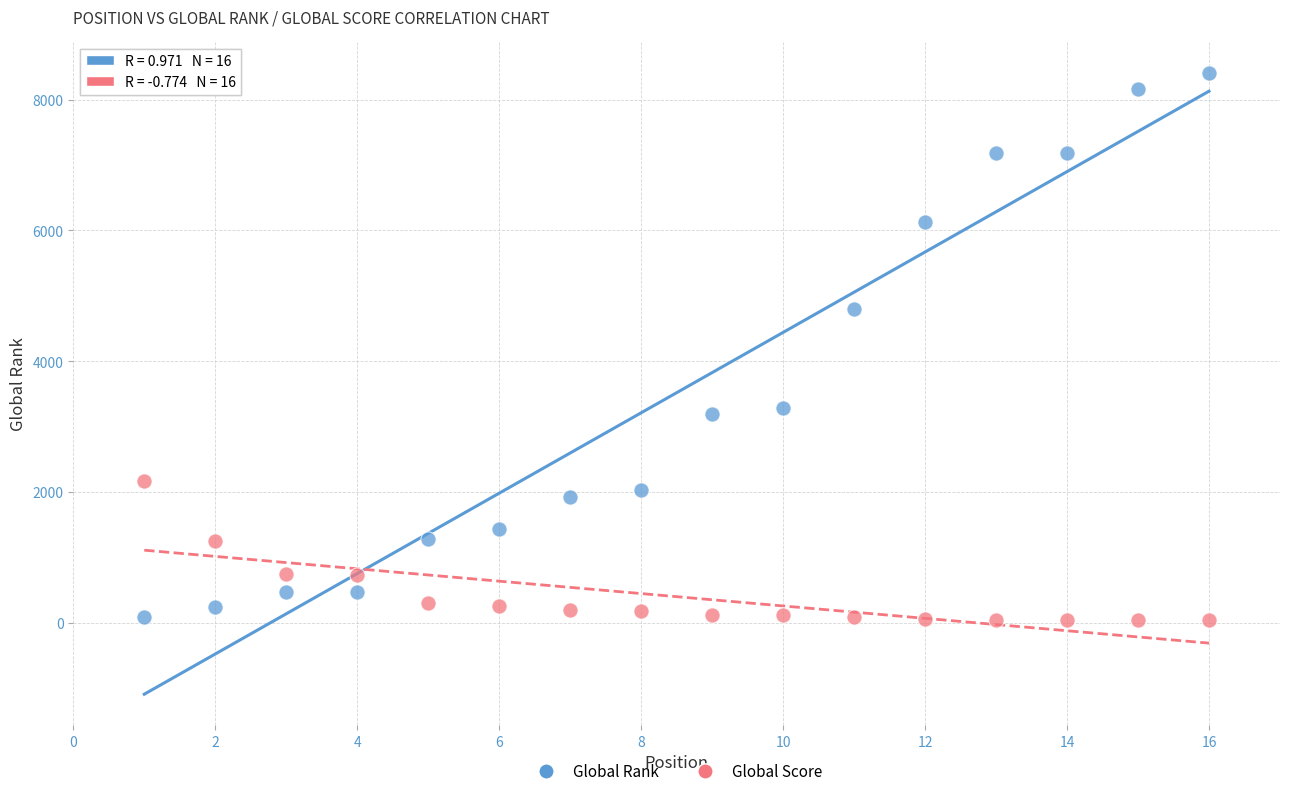

What is the X range (max minus min) for the scatter plot?

15